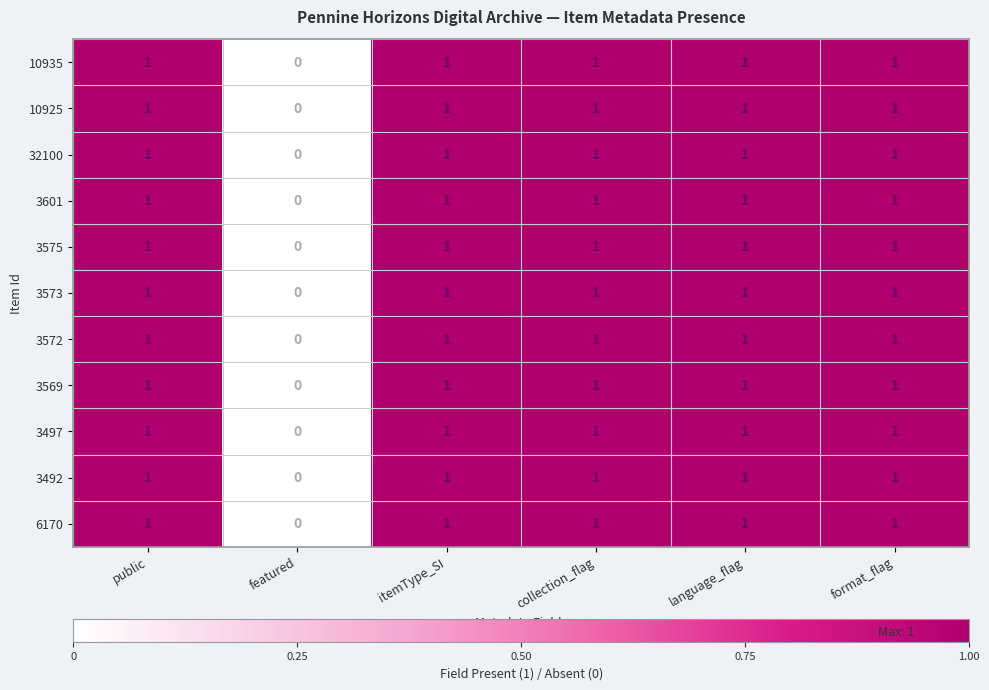

The value of 3575 at featured is 0. True or false?

True